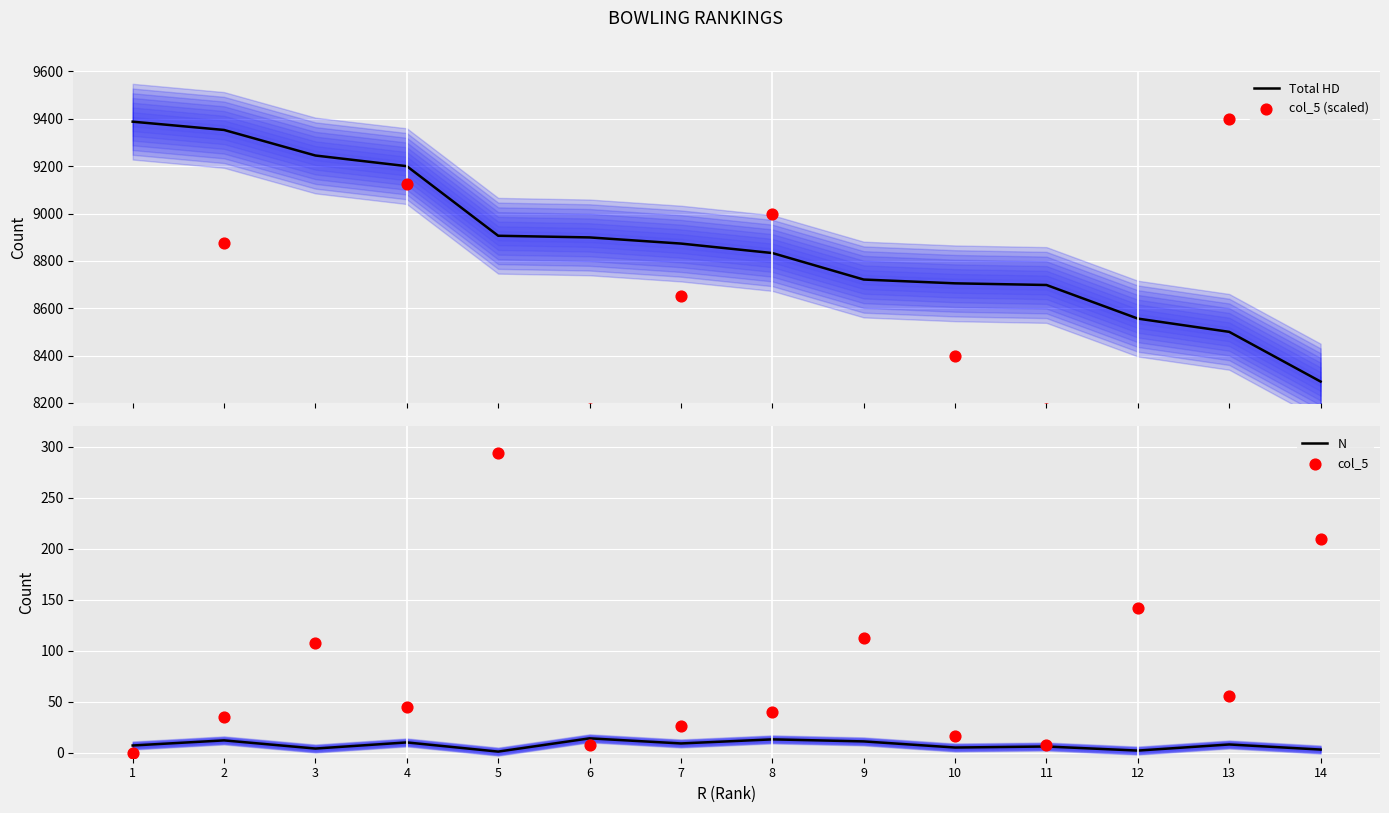

Which series reaches the minimum Y coordinate?

col_5